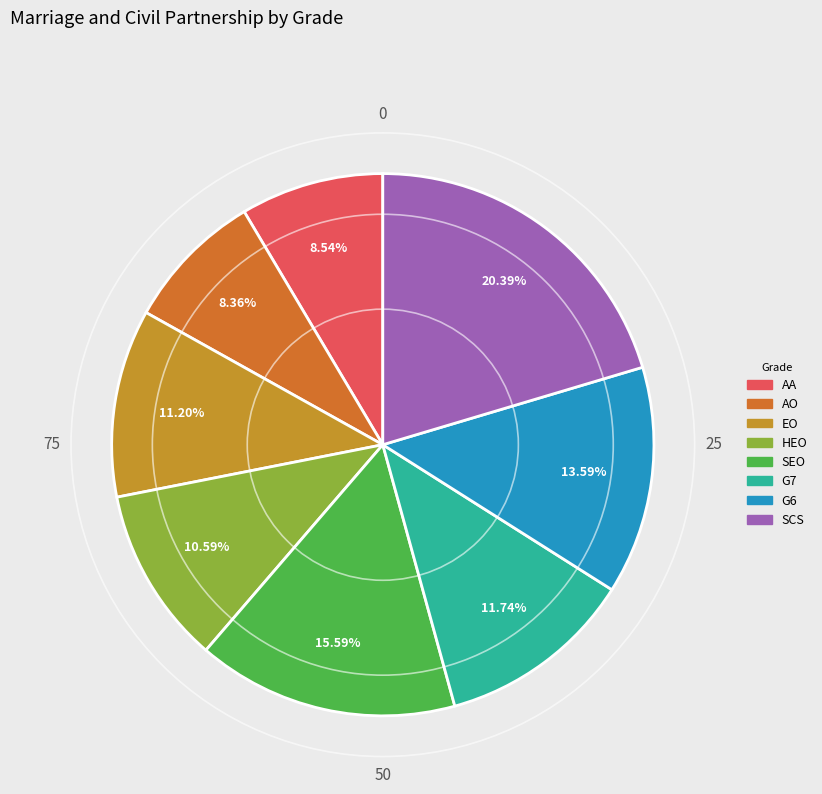

To the nearest percent, what is the average slice percentage?

12%